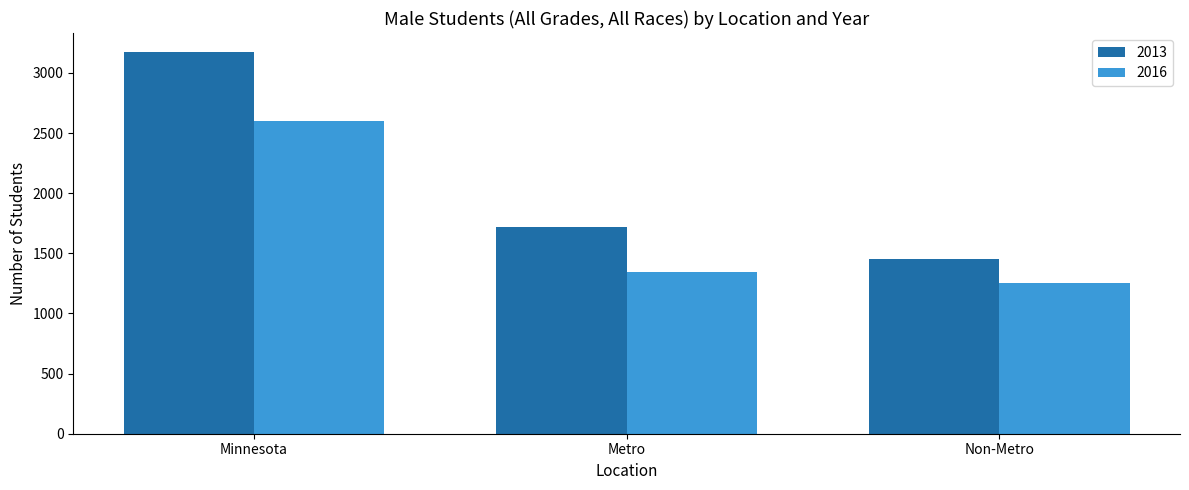

How many series are shown in this chart?

2